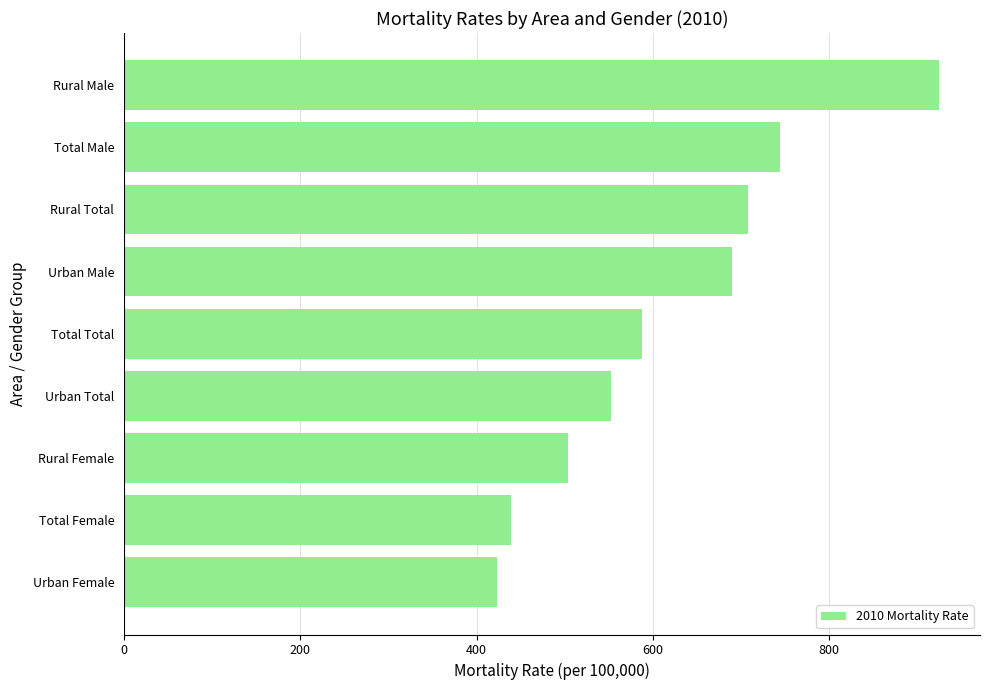

True or false: the data shows 157.0 at Total Total.

False